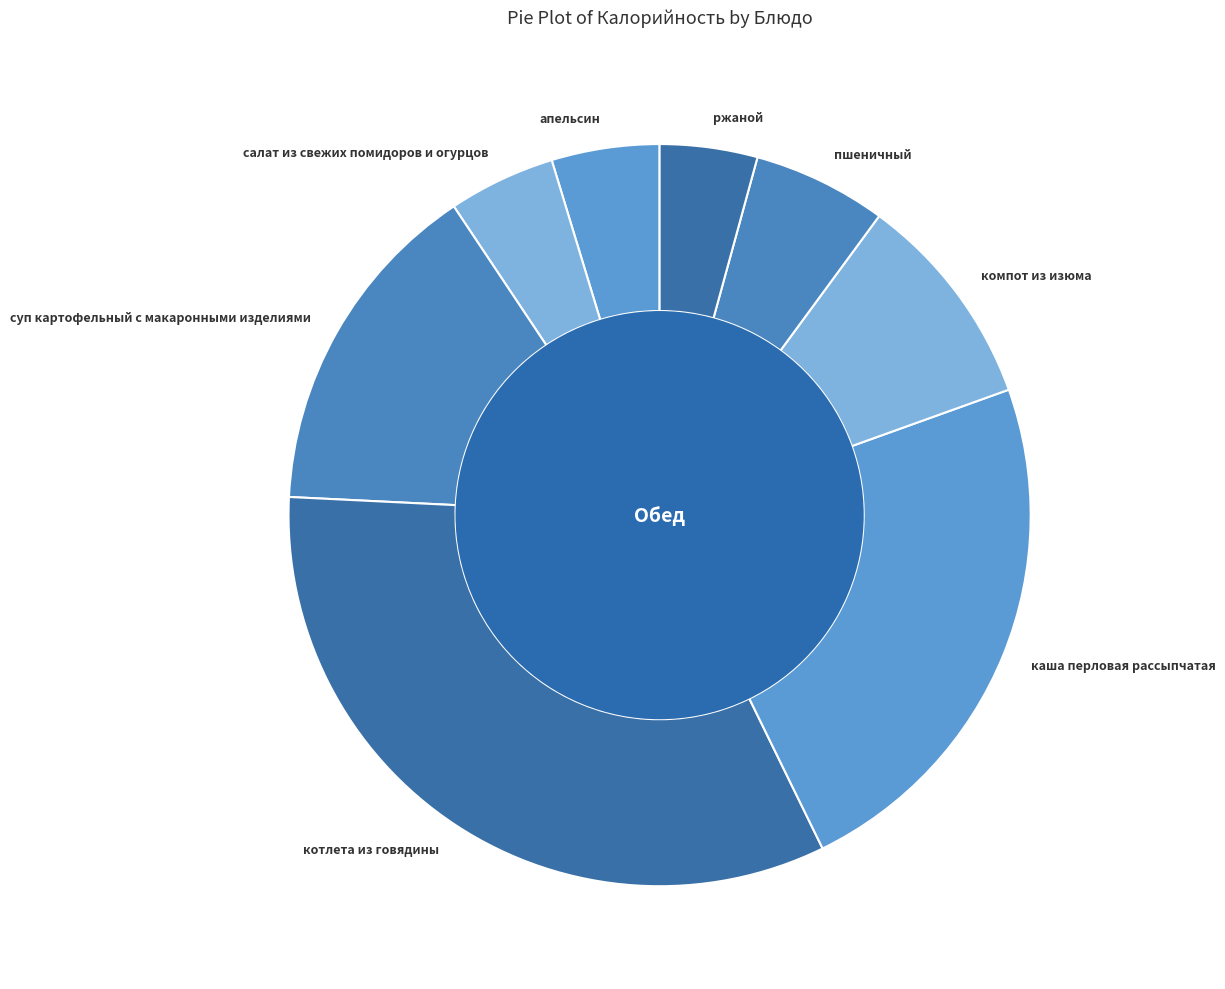

Which has a higher value, салат из свежих помидоров и огурцов or пшеничный?

пшеничный